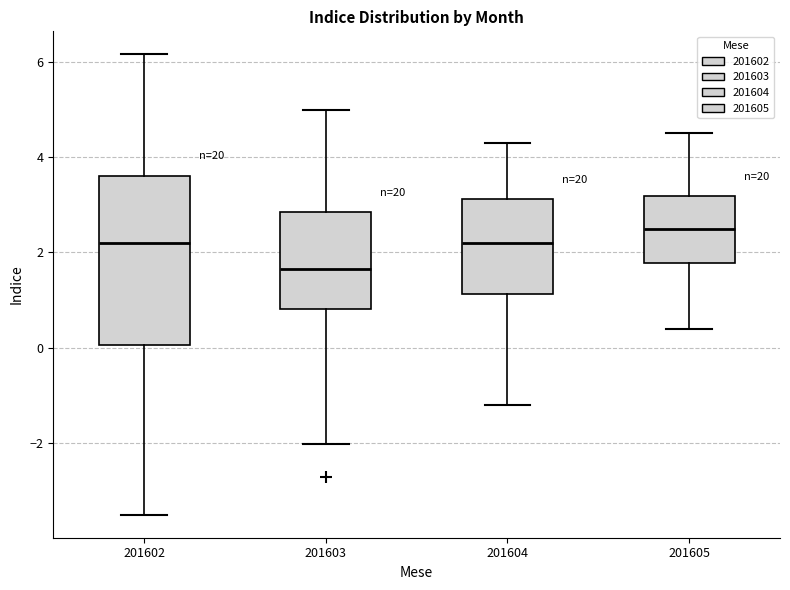

Reading left to right, read every box against the y-axis: the position of its median line, the range the box covers, and the ends of its whiskers. The values are not printed on the chart, so give them approximately, as read against the axis.

201602: median 2.2, box 0.0 to 3.6, whiskers -3.6 to 6.2
201603: median 1.6, box 0.8 to 2.8, whiskers -2.0 to 5.0
201604: median 2.2, box 1.2 to 3.2, whiskers -1.2 to 4.4
201605: median 2.6, box 1.8 to 3.2, whiskers 0.4 to 4.6